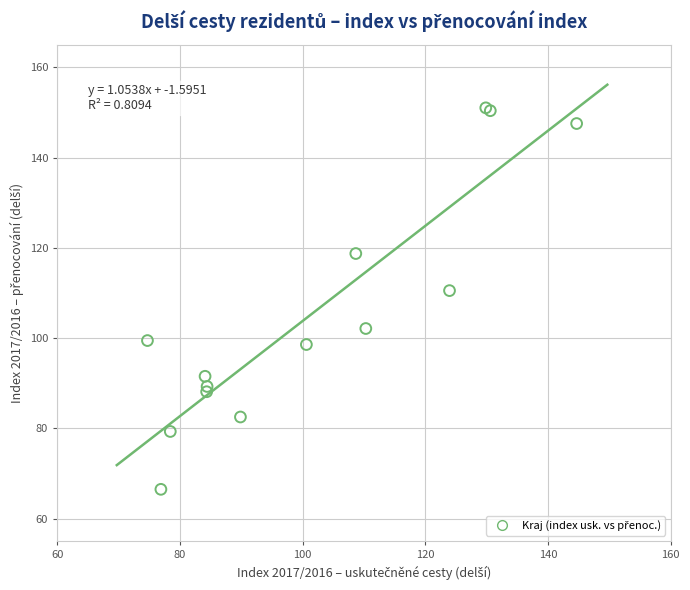

What Y value in the scatter plot is closest to 108?

110.5